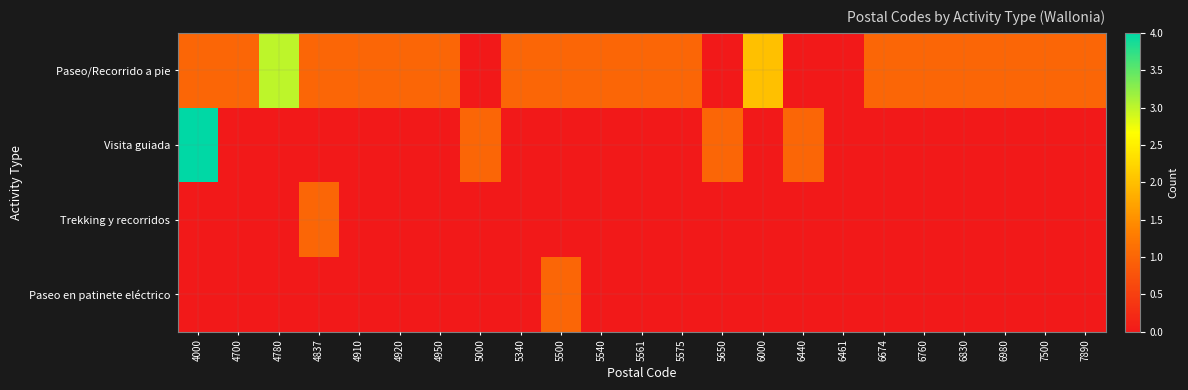

At which category is the sum across all series the highest?

4000